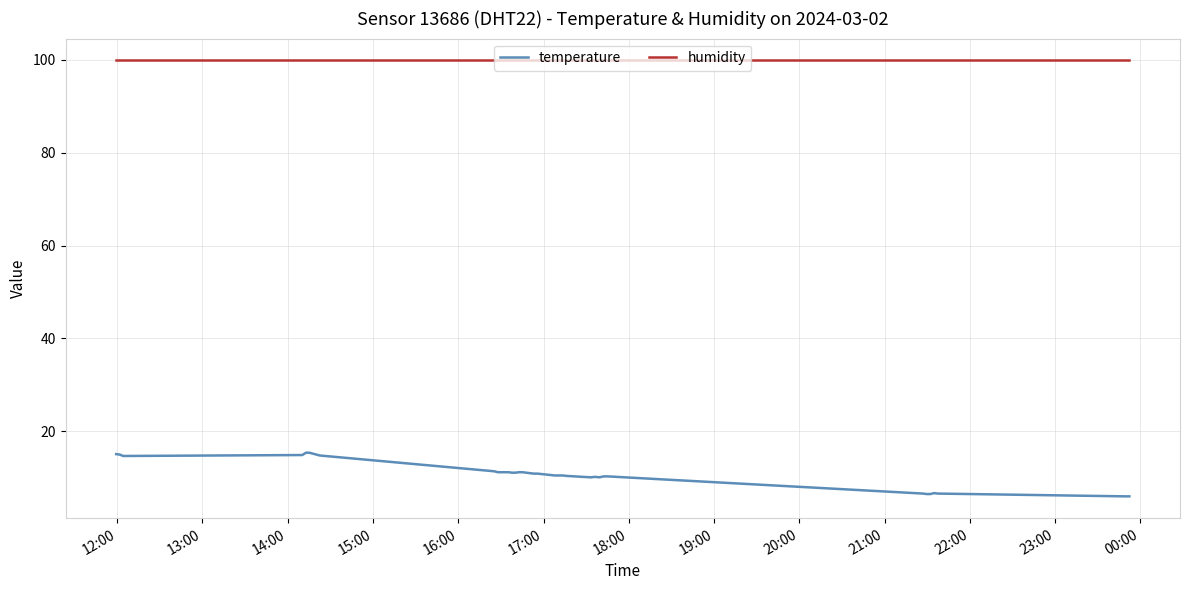

True or false: temperature has more than 1 points higher than both neighbors.

True